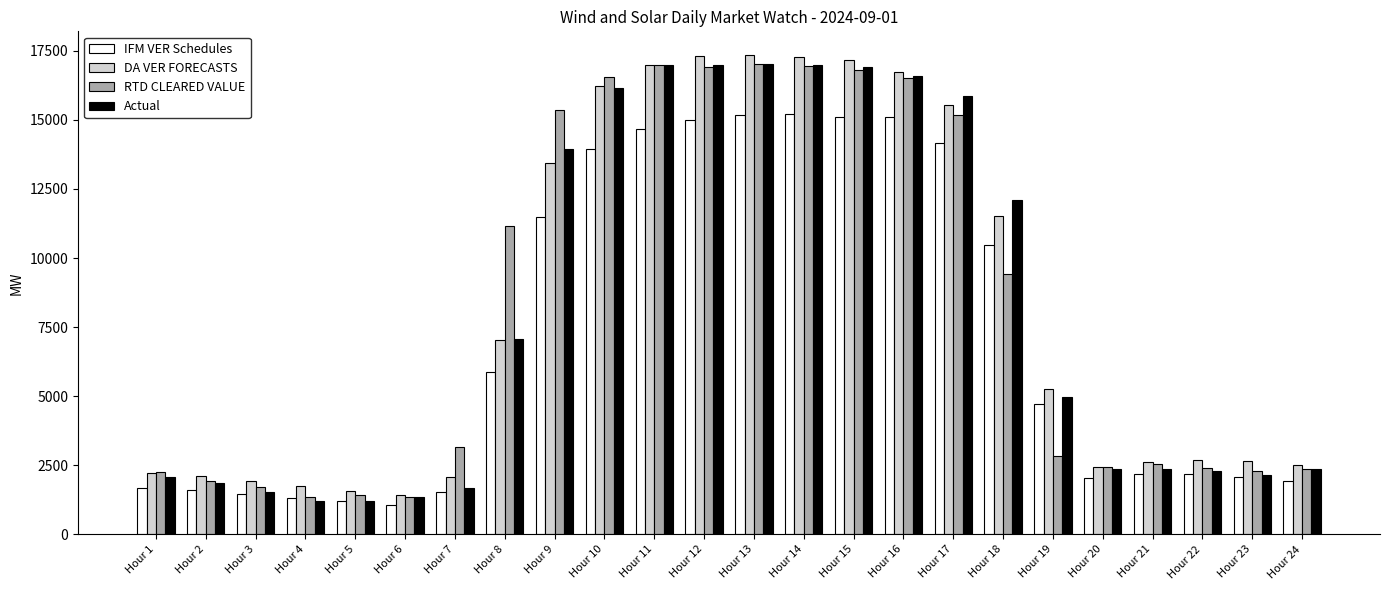

What is the spread (max minus min) of values at Hour 2?

485.4